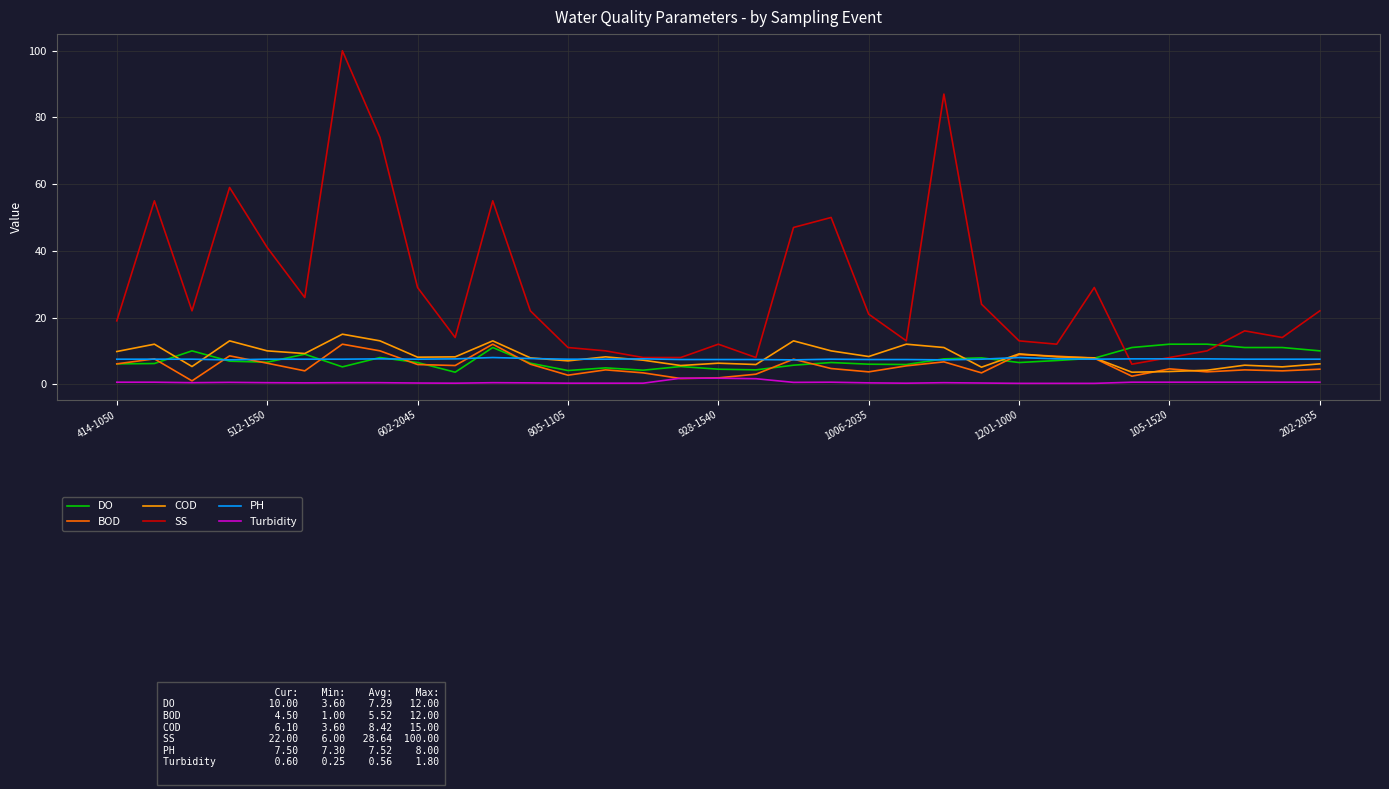

Which series has the largest total across all categories?

SS